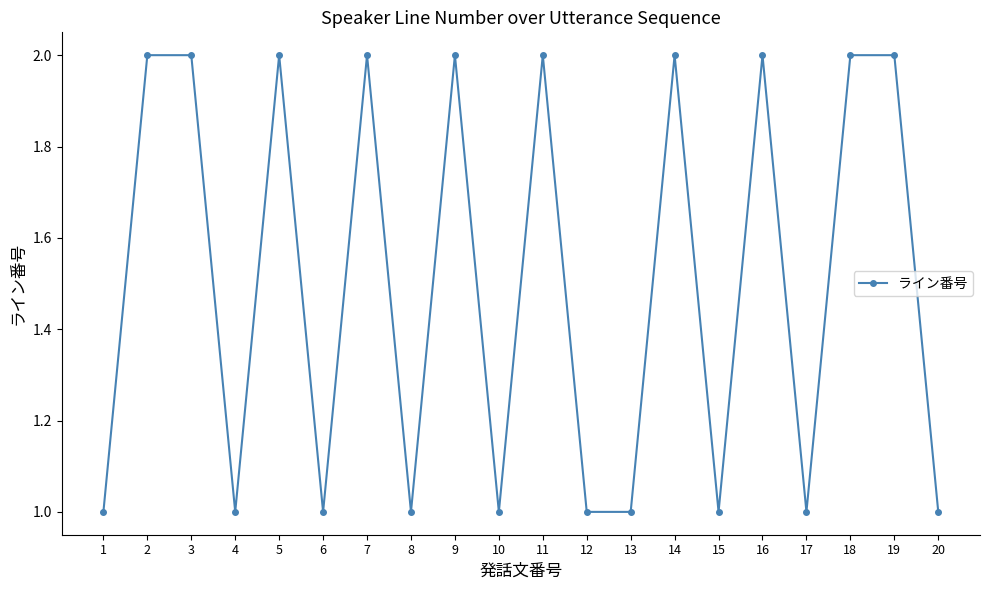

What is the sum of all values?

30